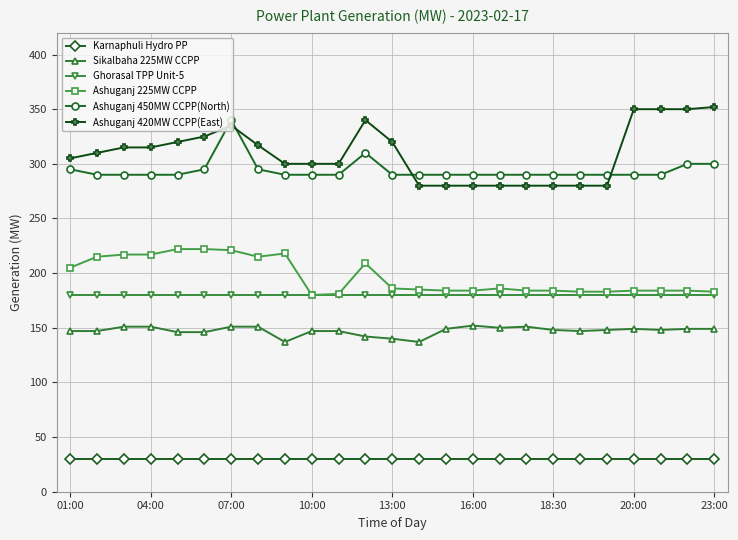

At how many categories does at least one series exceed 131?

25